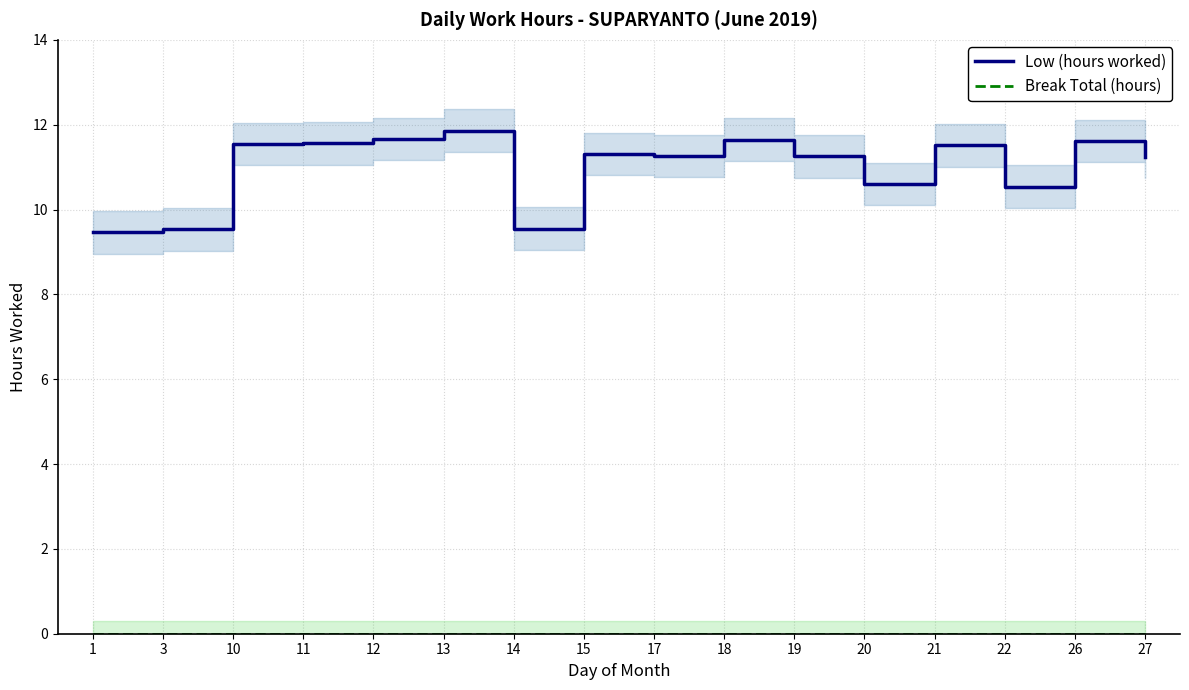

Rank the categories by Break Total (hours) value from lowest to highest.

1, 3, 10, 11, 12, 13, 14, 15, 17, 18, 19, 20, 21, 22, 26, 27